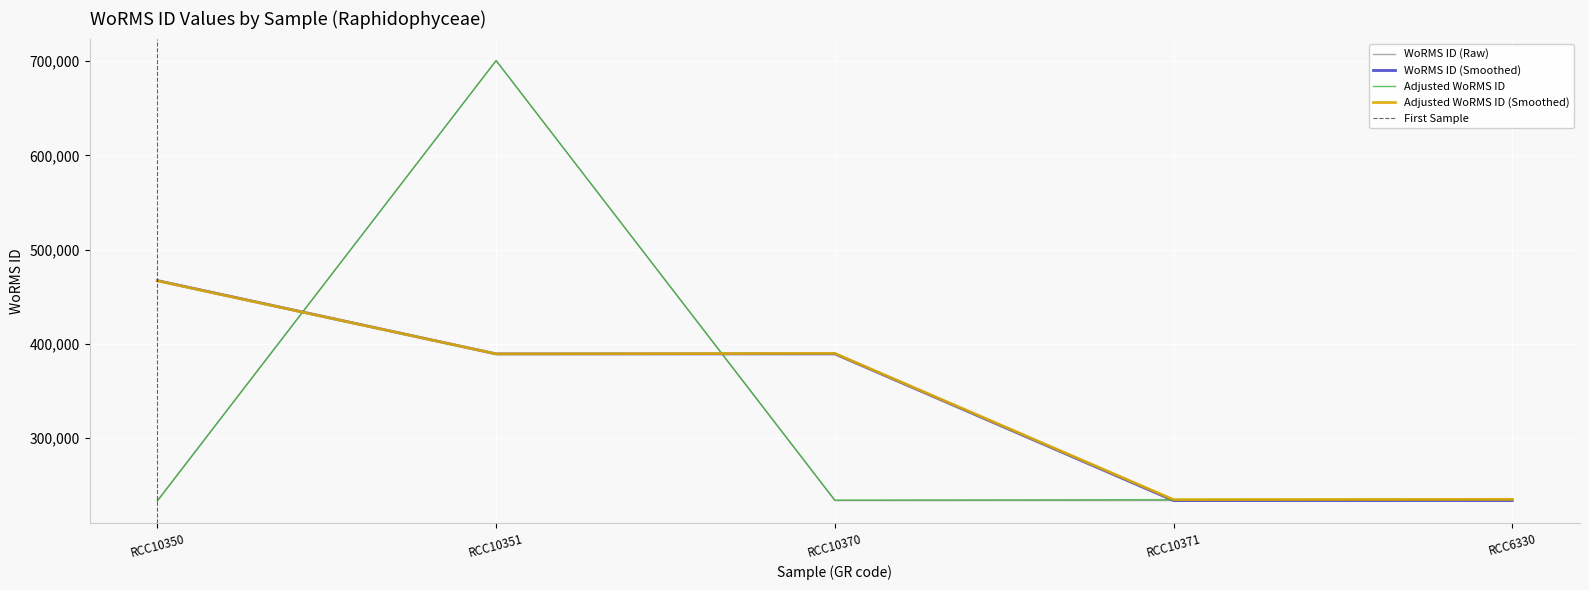

At which label is the value closest to 467146?

RCC10370